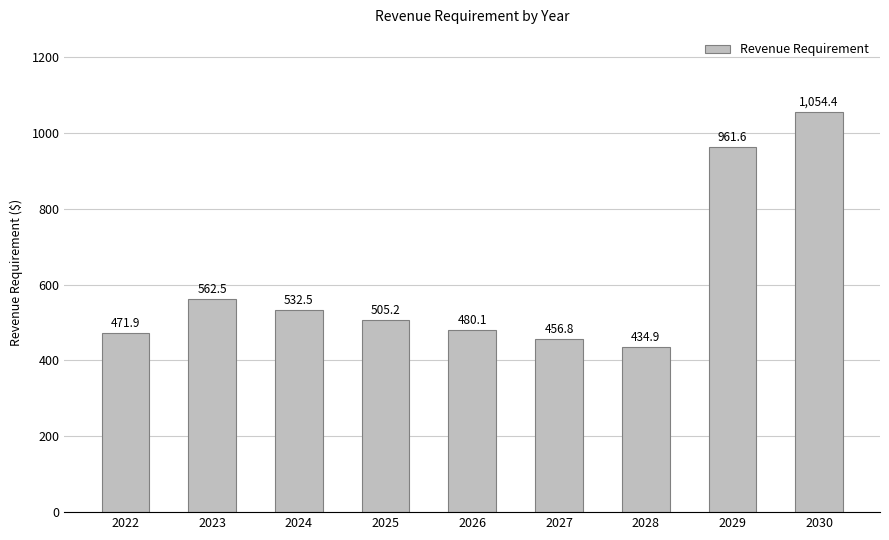

Rank the categories by value from lowest to highest.

2028, 2027, 2022, 2026, 2025, 2024, 2023, 2029, 2030